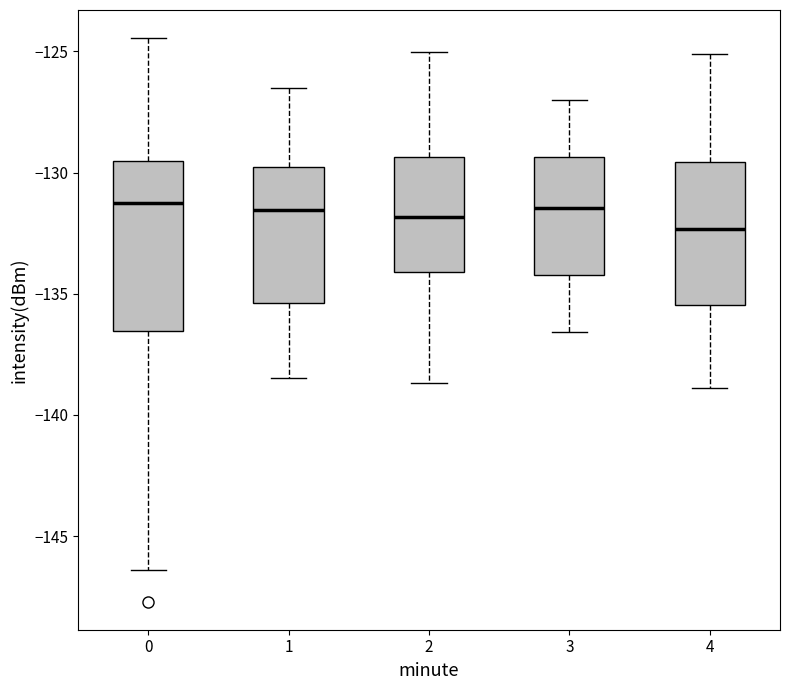

Which box is the tallest, from its lower edge to its upper edge?

0